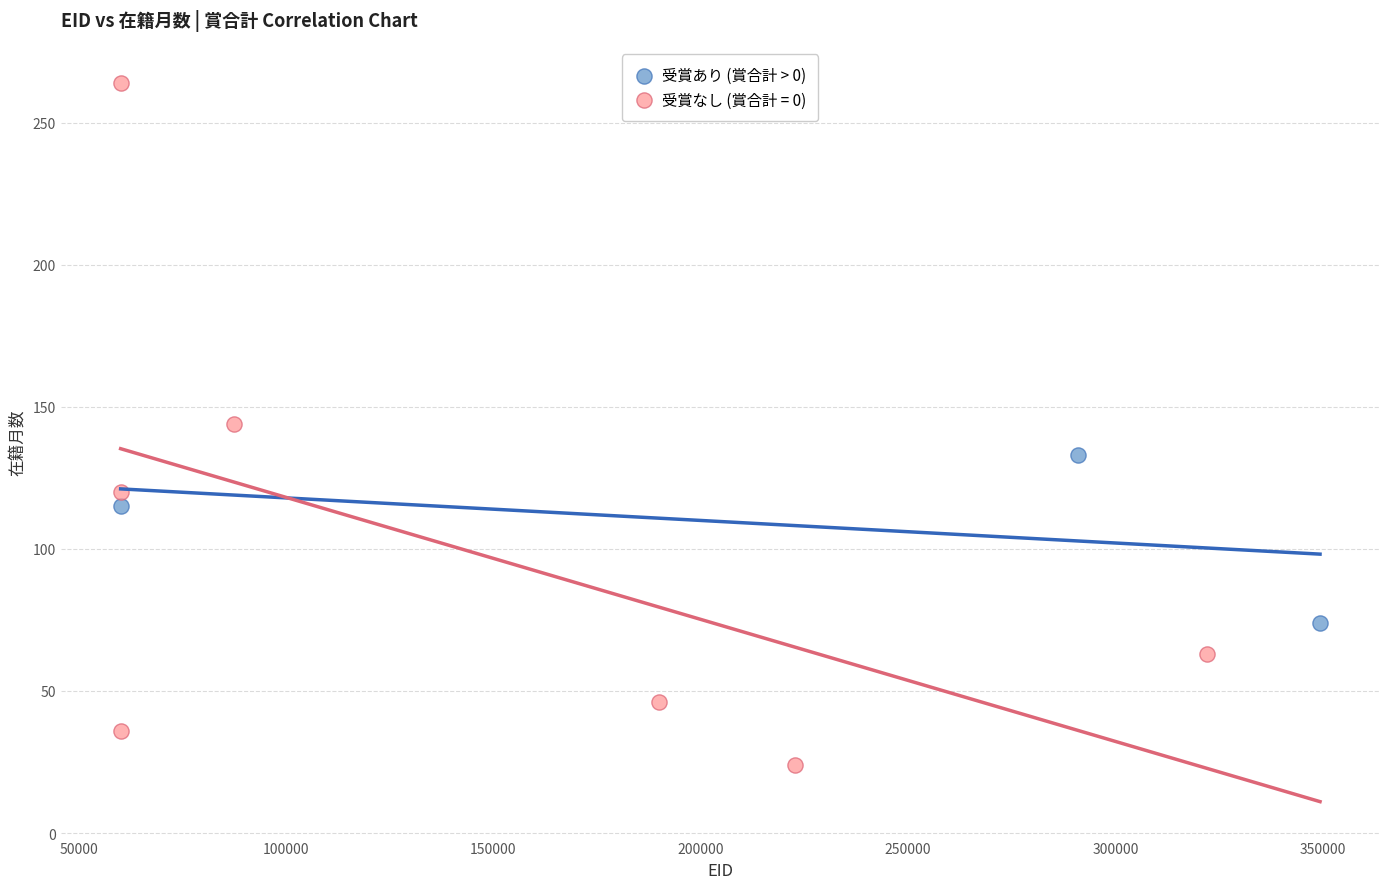

Which series reaches the minimum Y coordinate?

受賞なし (賞合計 = 0)